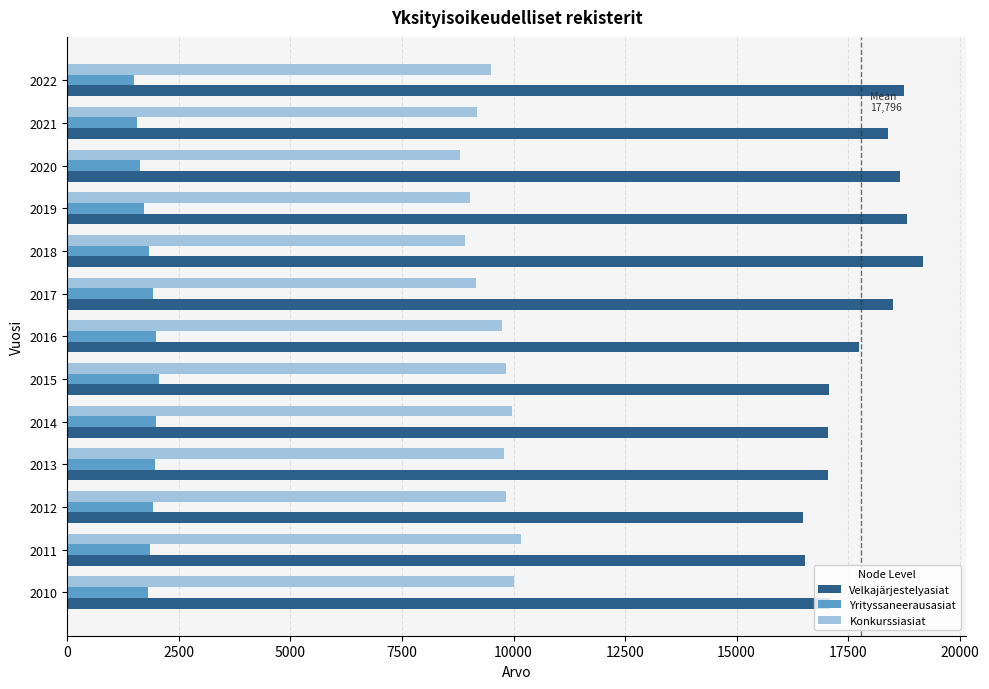

What is the difference between the maximum and minimum values in the Yrityssaneerausasiat series?

545